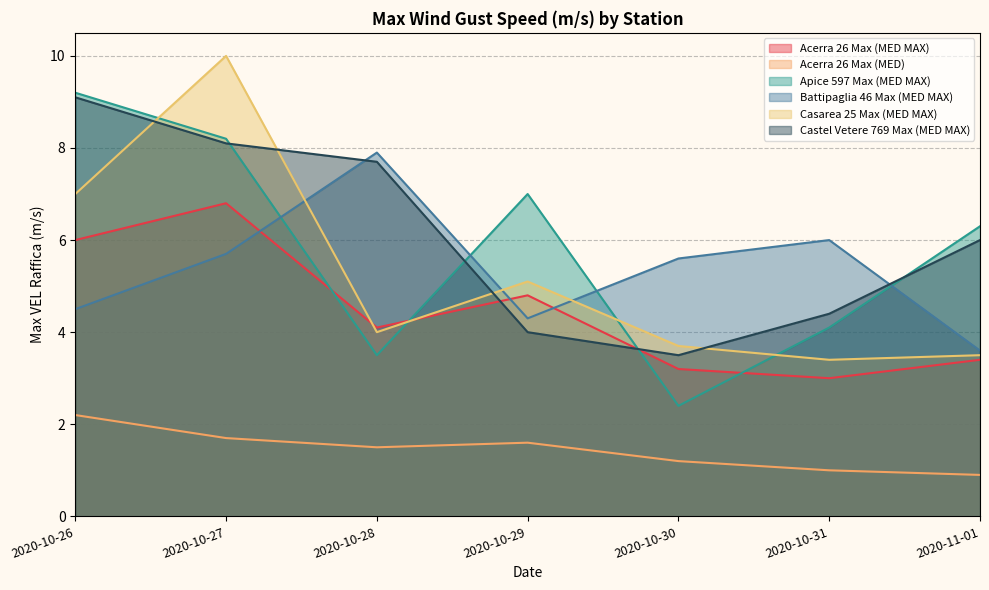

What is the value of the Apice 597 Max (MED MAX) point at the 3rd from the left?

3.5